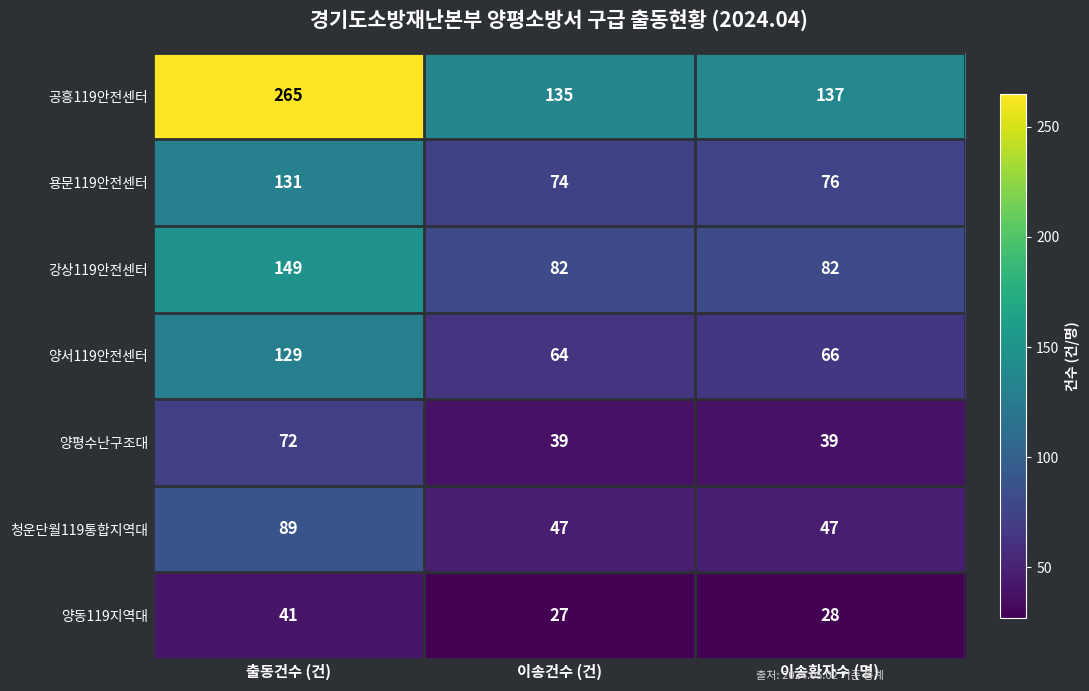

Reading left to right, extract all data points from this chart.

공흥119안전센터: 출동건수 (건)=265	이송건수 (건)=135	이송환자수 (명)=137
용문119안전센터: 출동건수 (건)=131	이송건수 (건)=74	이송환자수 (명)=76
강상119안전센터: 출동건수 (건)=149	이송건수 (건)=82	이송환자수 (명)=82
양서119안전센터: 출동건수 (건)=129	이송건수 (건)=64	이송환자수 (명)=66
양평수난구조대: 출동건수 (건)=72	이송건수 (건)=39	이송환자수 (명)=39
청운단월119통합지역대: 출동건수 (건)=89	이송건수 (건)=47	이송환자수 (명)=47
양동119지역대: 출동건수 (건)=41	이송건수 (건)=27	이송환자수 (명)=28